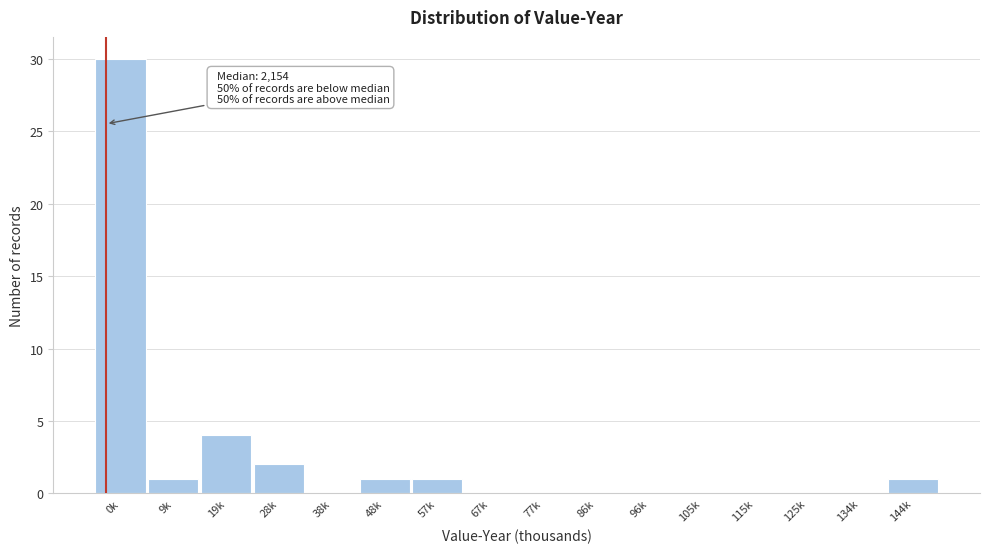

Reading left to right, transcribe all the data shown in this chart.

0k=30	9k=1	19k=4	28k=2	38k=0	48k=1	57k=1	67k=0	77k=0	86k=0	96k=0	105k=0	115k=0	125k=0	134k=0	144k=1